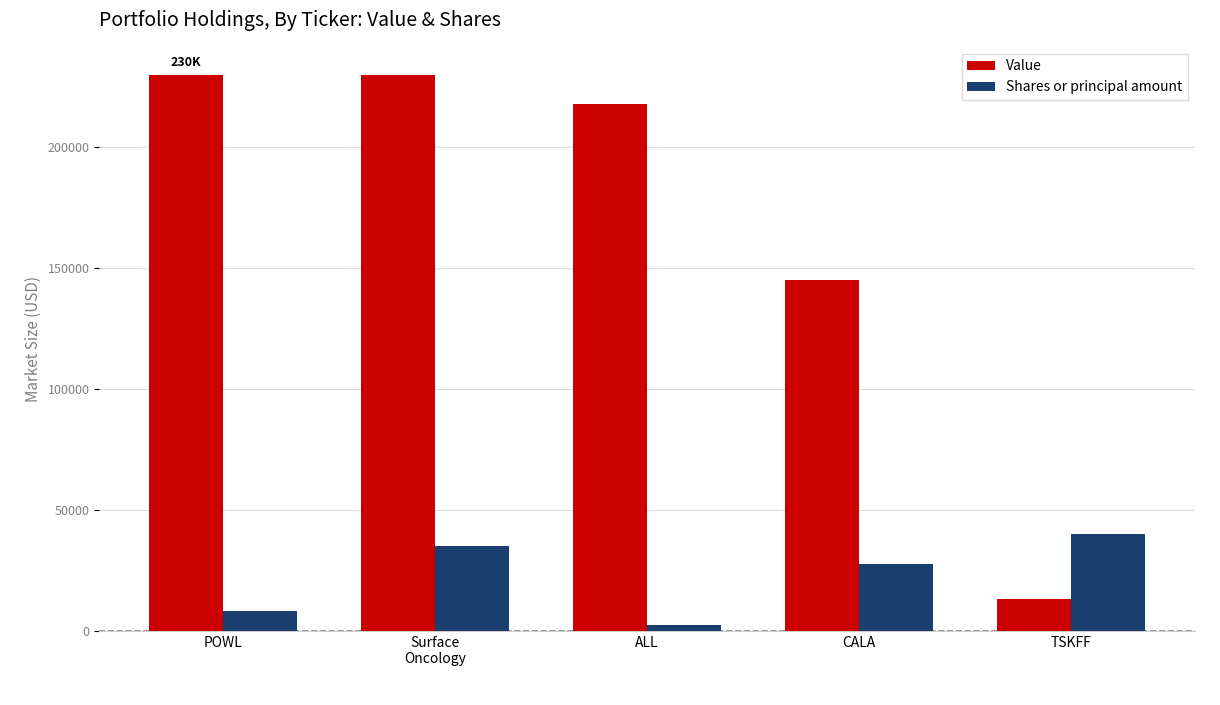

True or false: Value has a value of 218000 at ALL.

True